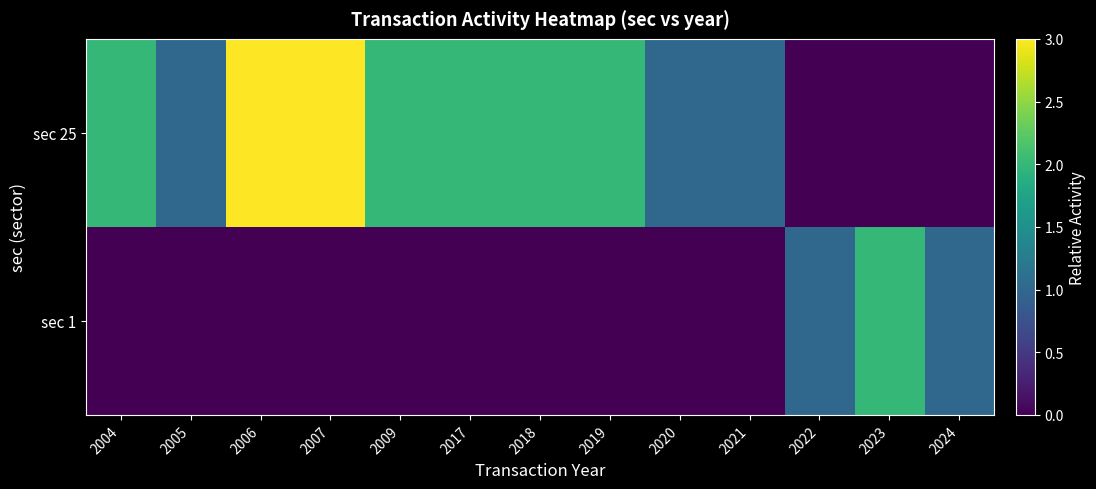

Count the number of data series in this chart.

2